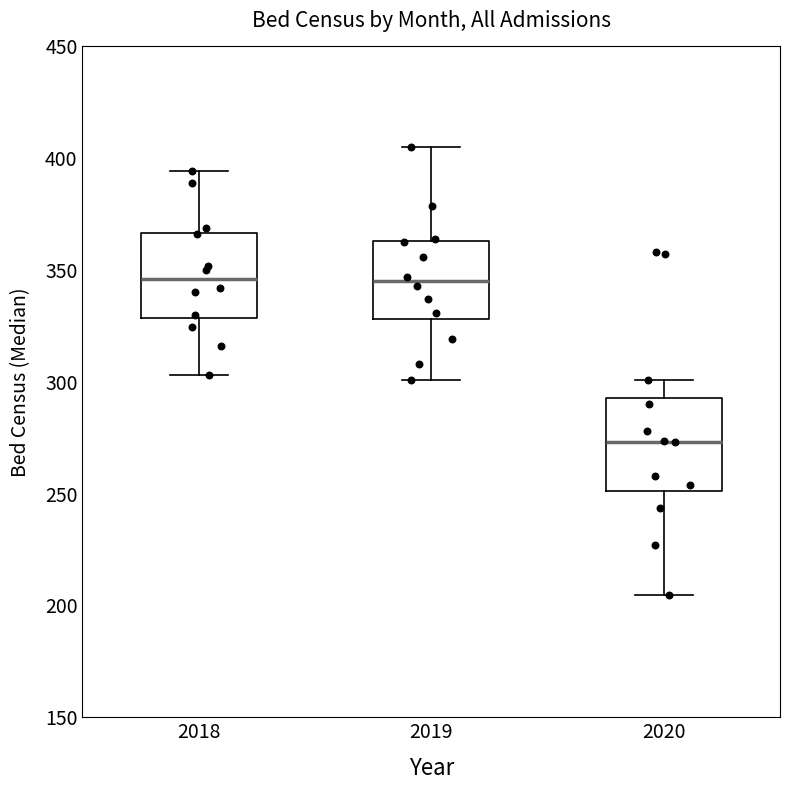

Reading left to right, transcribe this box plot: for each box, give where its median line is, the range the box spans, and where its two whiskers end, as read against the y-axis. The values are not printed on the chart, so give them approximately, as read against the axis.

2018: median 345, box 330 to 365, whiskers 305 to 395
2019: median 345, box 330 to 365, whiskers 300 to 405
2020: median 275, box 250 to 295, whiskers 205 to 300